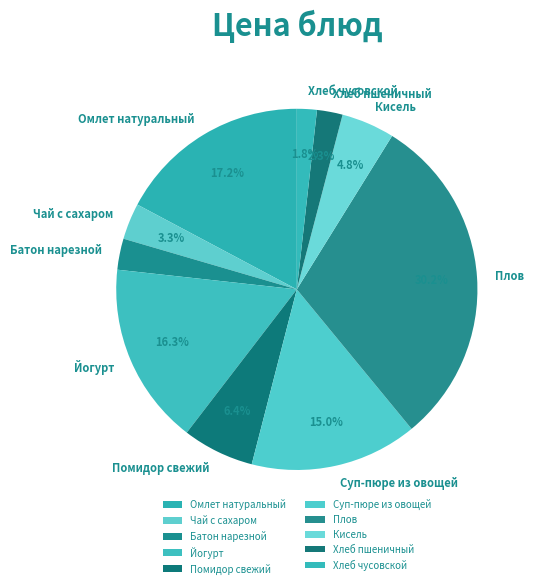

Which category has the biggest portion of the pie?

Плов